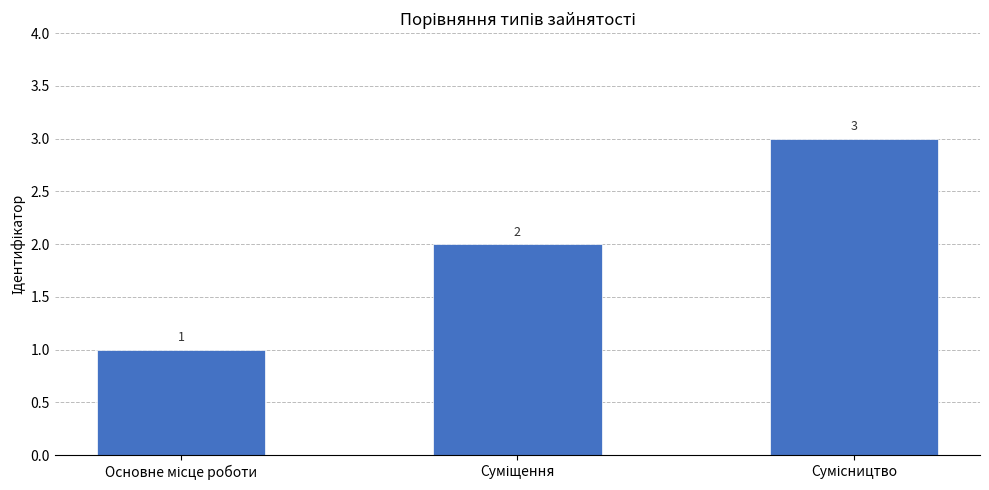

How many values are between 1 and 3?

3